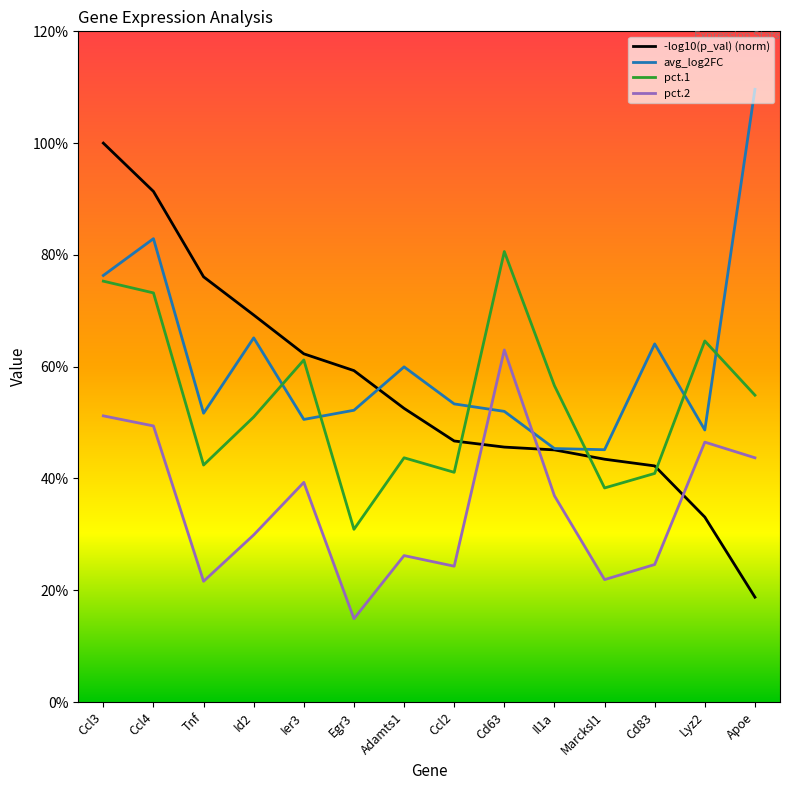

Which series has the largest total across all categories?

avg_log2FC